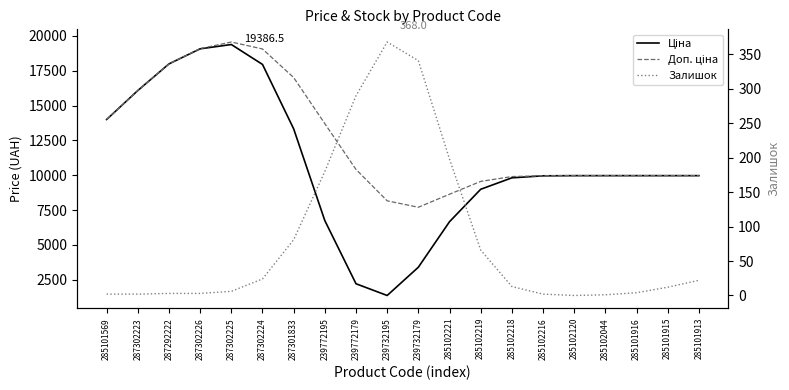

Where does the Залишок series first go above 13?

287302224